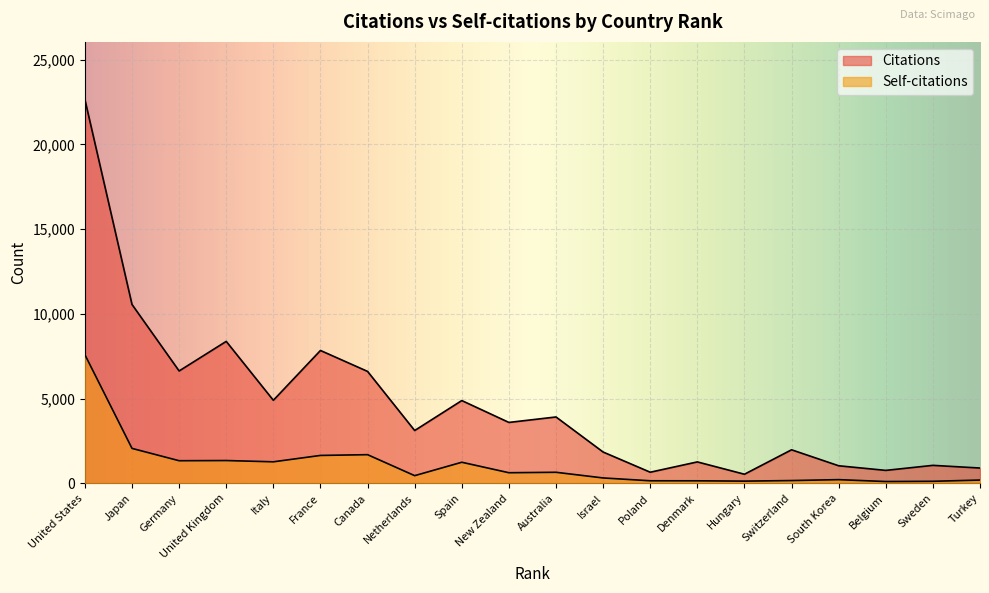

Reading right to left, what are all the values shown in this chart?

Citations: 905	1063	766	1038	1981	539	1266	658	1849	3917	3595	4885	3117	6605	7840	4901	8376	6631	10553	22647
Self-citations: 196	122	108	220	166	132	151	153	320	654	628	1246	455	1693	1648	1272	1347	1336	2063	7590